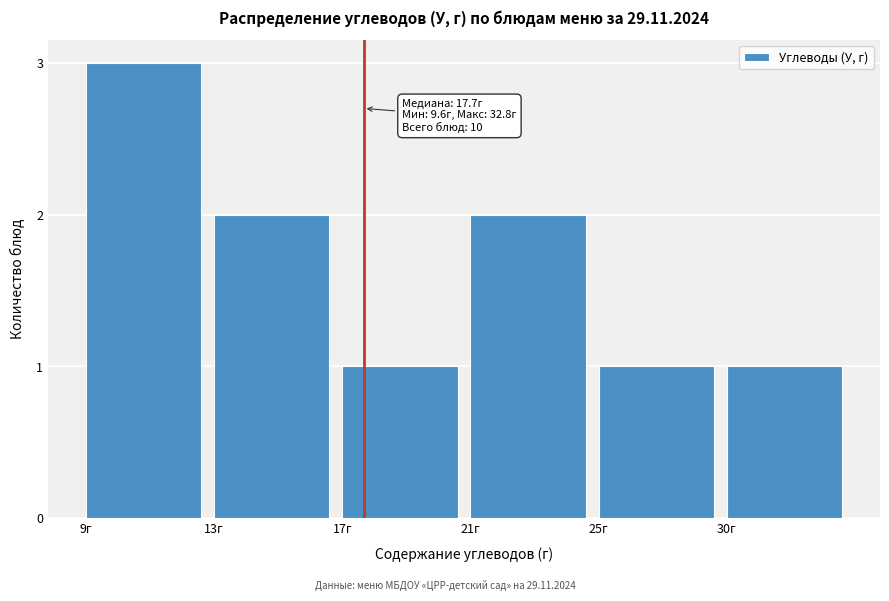

Reading right to left, what are all the values shown in this chart?

30г=1	25г=1	21г=2	17г=1	13г=2	9г=3